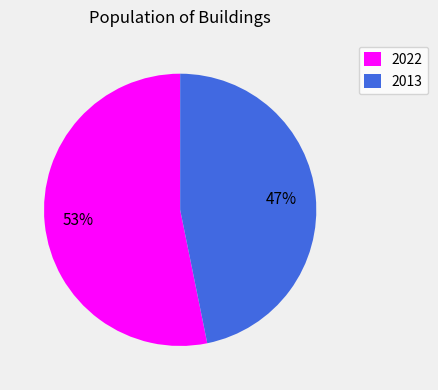

To the nearest percent, what portion does 2013 represent?

47%